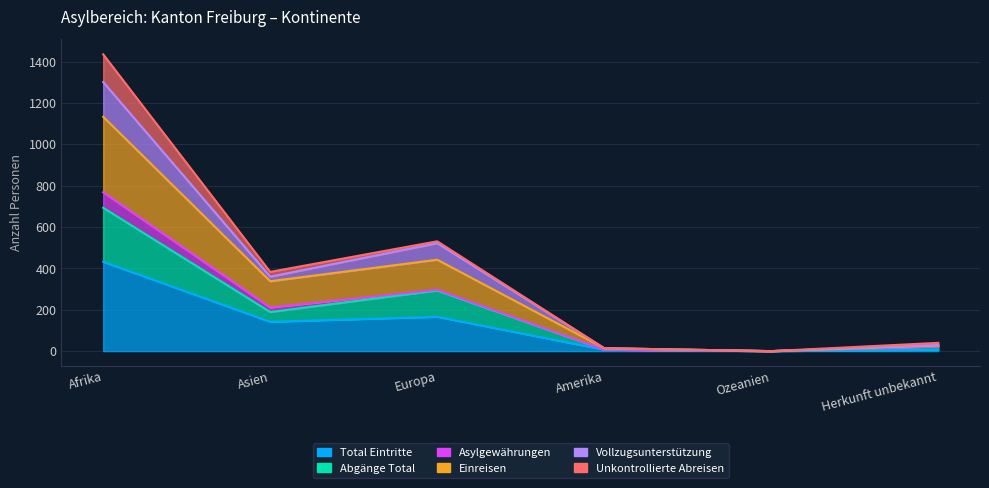

What is the label of the 2nd point from the right?

Ozeanien